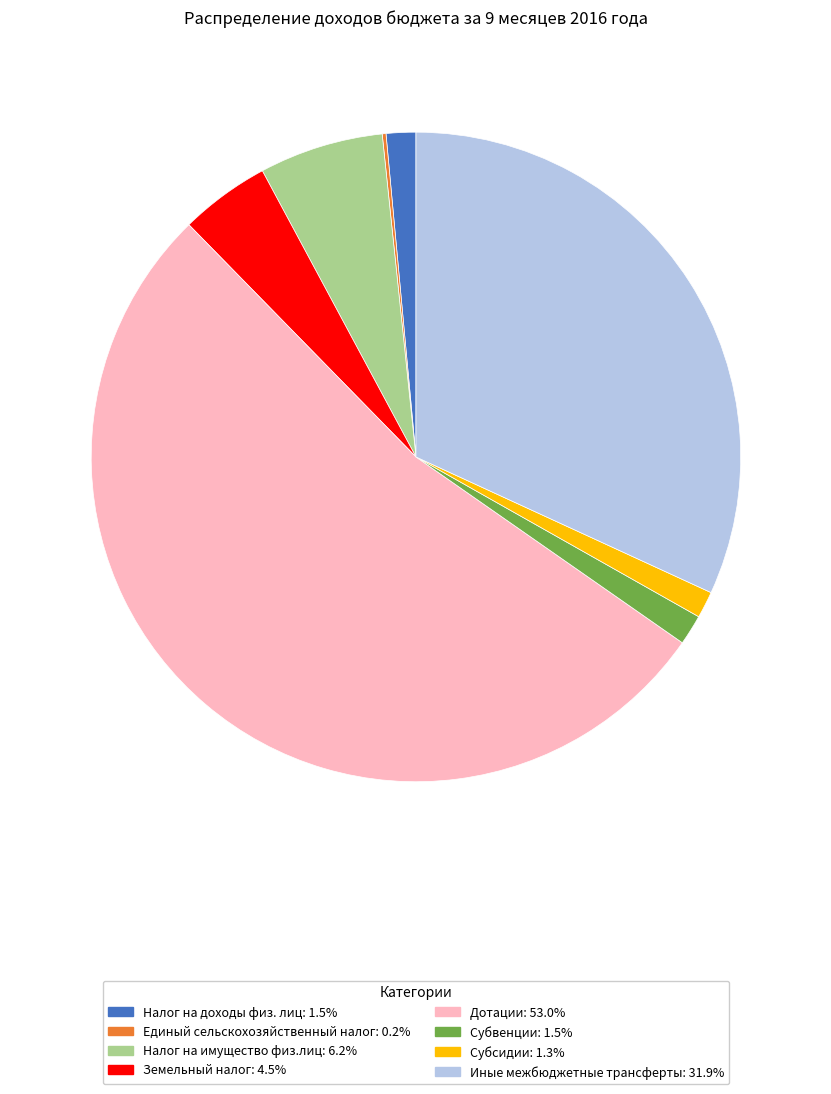

Is it true that Субсидии is 11% of the pie?

False